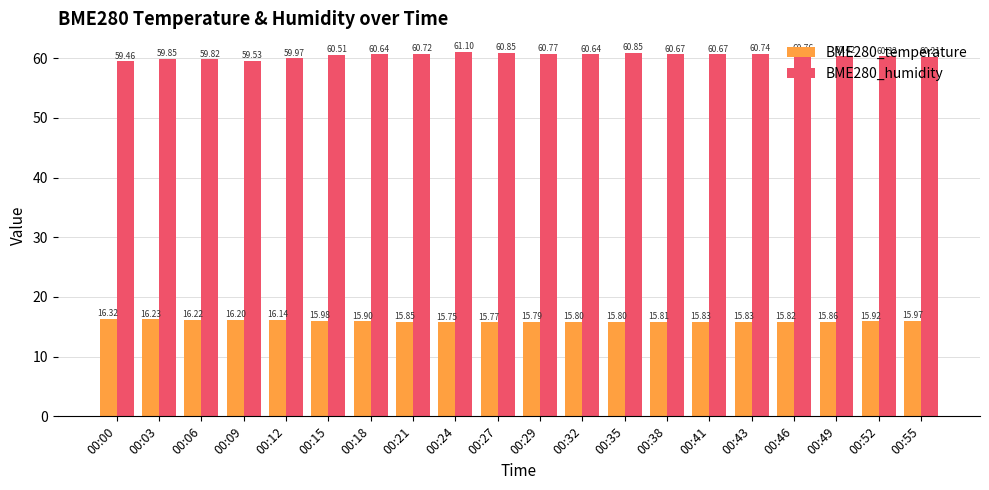

Count the number of categories in the chart.

20